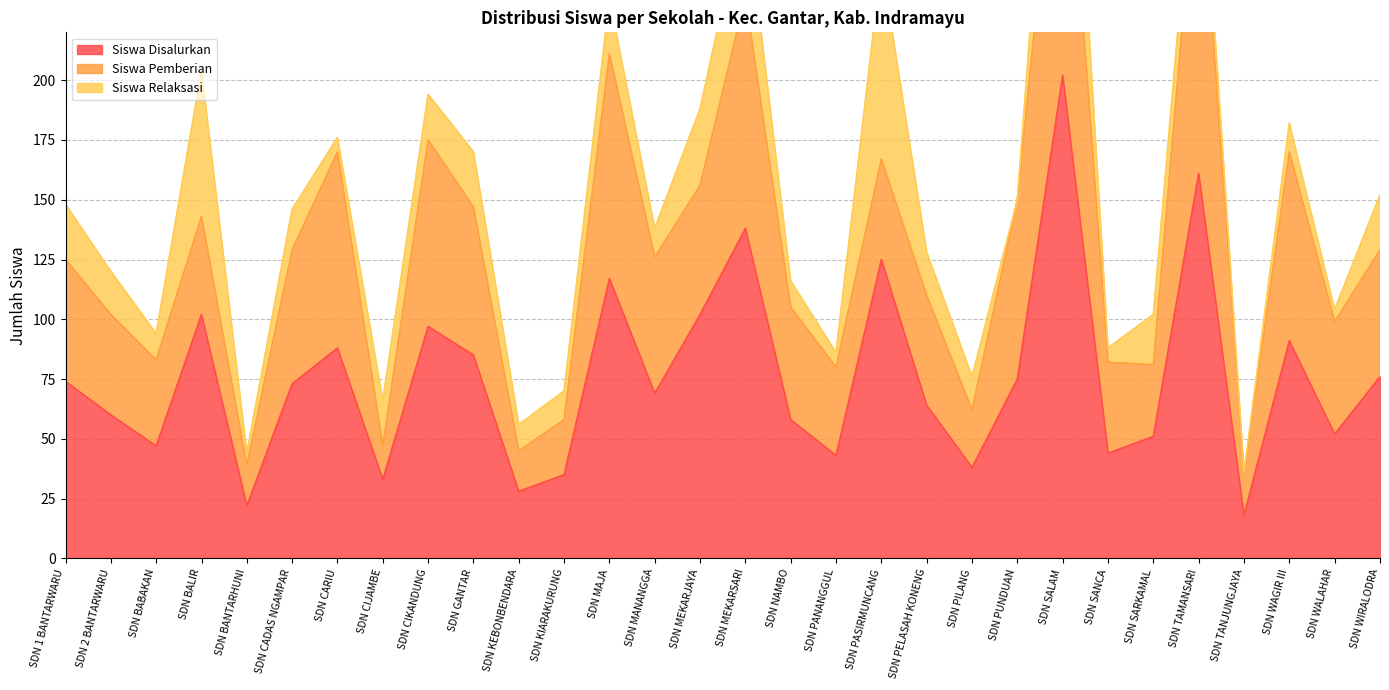

List the labels in order of Siswa Relaksasi value, smallest first.

SDN PUNDUAN, SDN TANJUNGJAYA, SDN BANTARHUNI, SDN WALAHAR, SDN CARIU, SDN PANANGGUL, SDN SANCA, SDN BABAKAN, SDN KEBONBENDARA, SDN NAMBO, SDN KIARAKURUNG, SDN MANANGGA, SDN WAGIR III, SDN PILANG, SDN CADAS NGAMPAR, SDN 2 BANTARWARU, SDN PELASAH KONENG, SDN CIJAMBE, SDN CIKANDUNG, SDN TAMANSARI, SDN SARKAMAL, SDN 1 BANTARWARU, SDN GANTAR, SDN MAJA, SDN WIRALODRA, SDN MEKARJAYA, SDN MEKARSARI, SDN BALIR, SDN SALAM, SDN PASIRMUNCANG